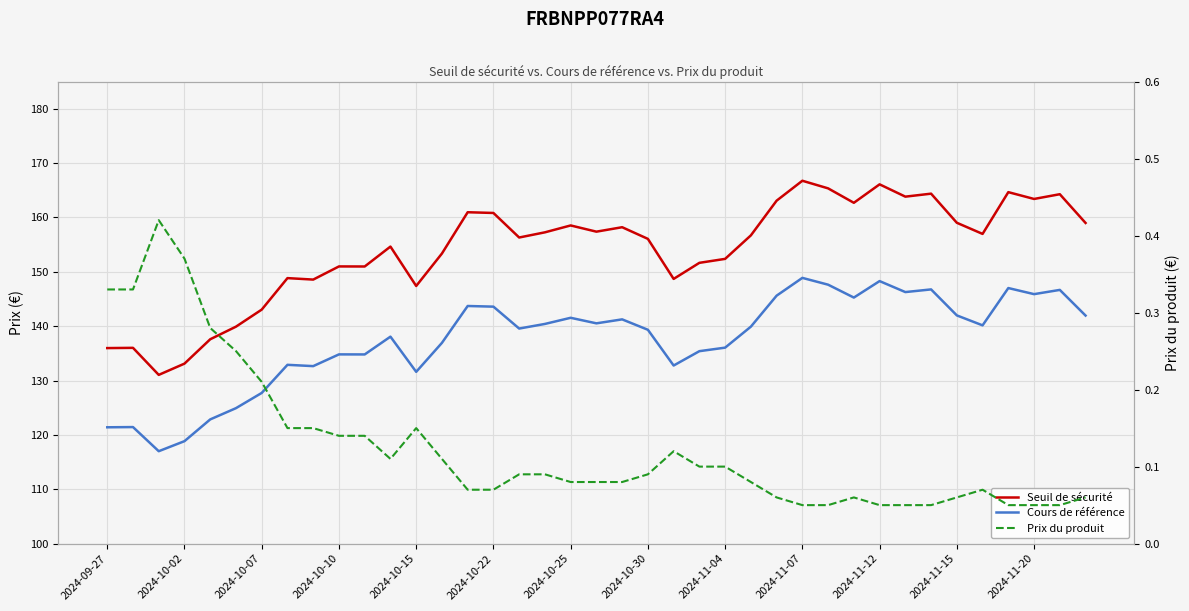

In Seuil de sécurité, how many points are higher than both neighbors (excluding endpoints)?

12